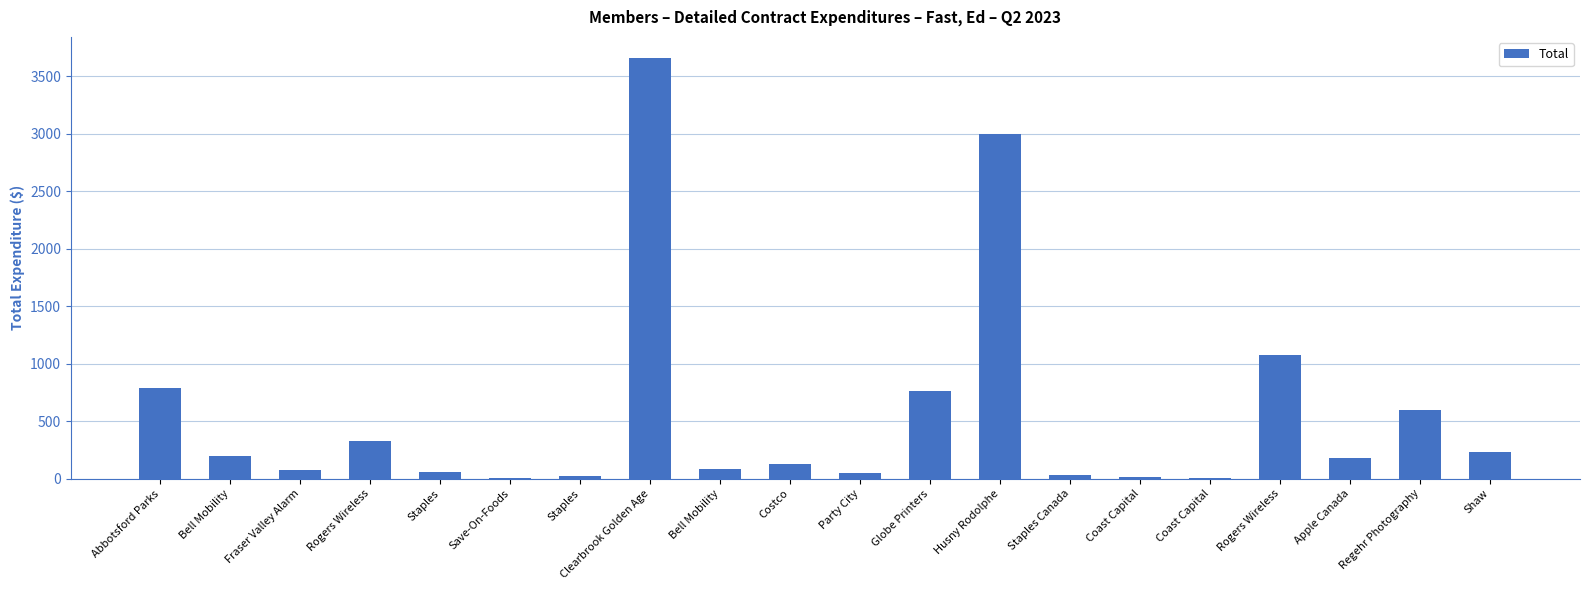

What is the label of the 20th bar from the right?

Abbotsford Parks